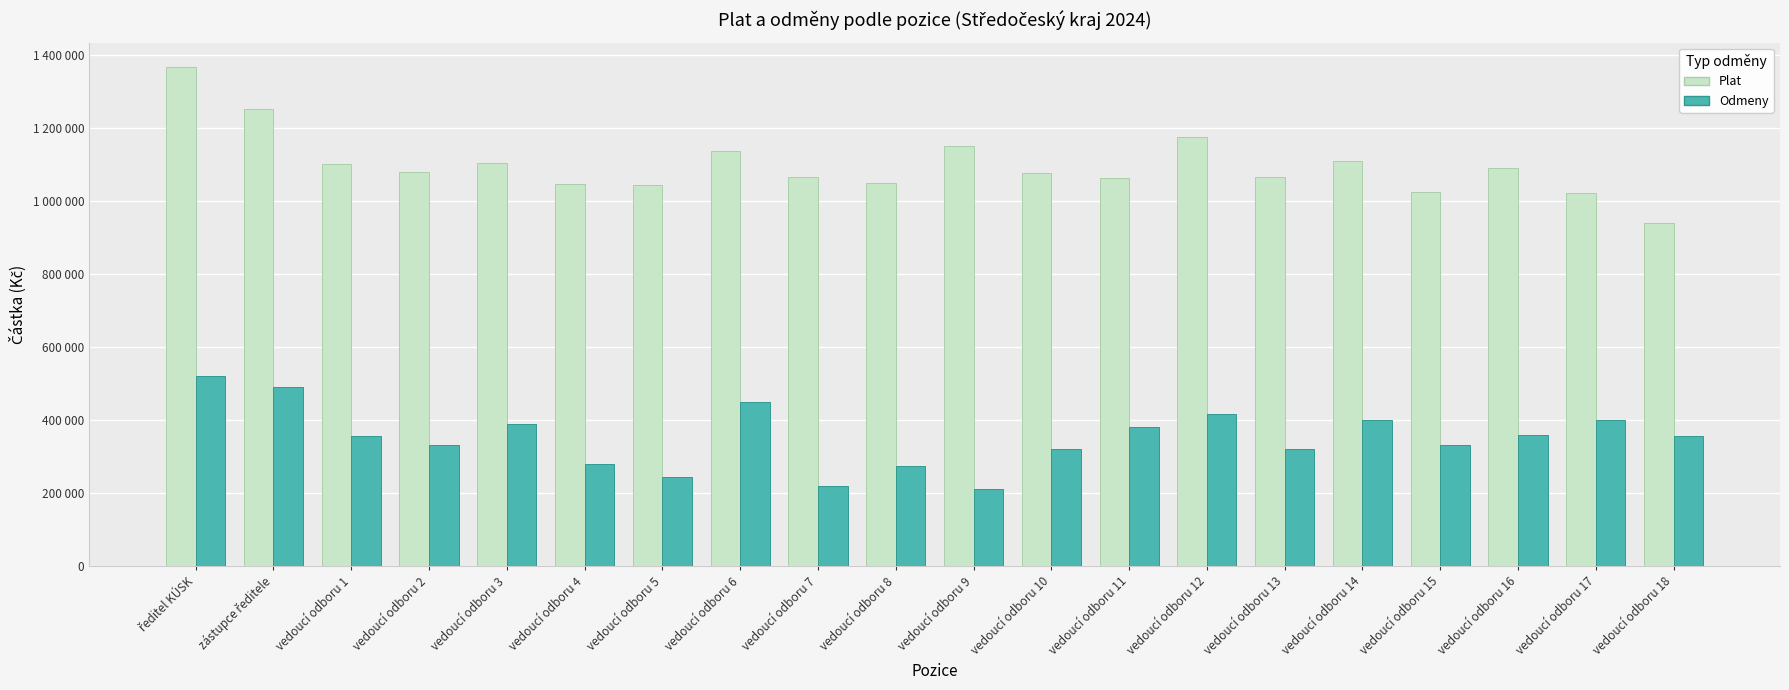

Which category has the lowest value in the Odmeny series?

vedoucí odboru 9